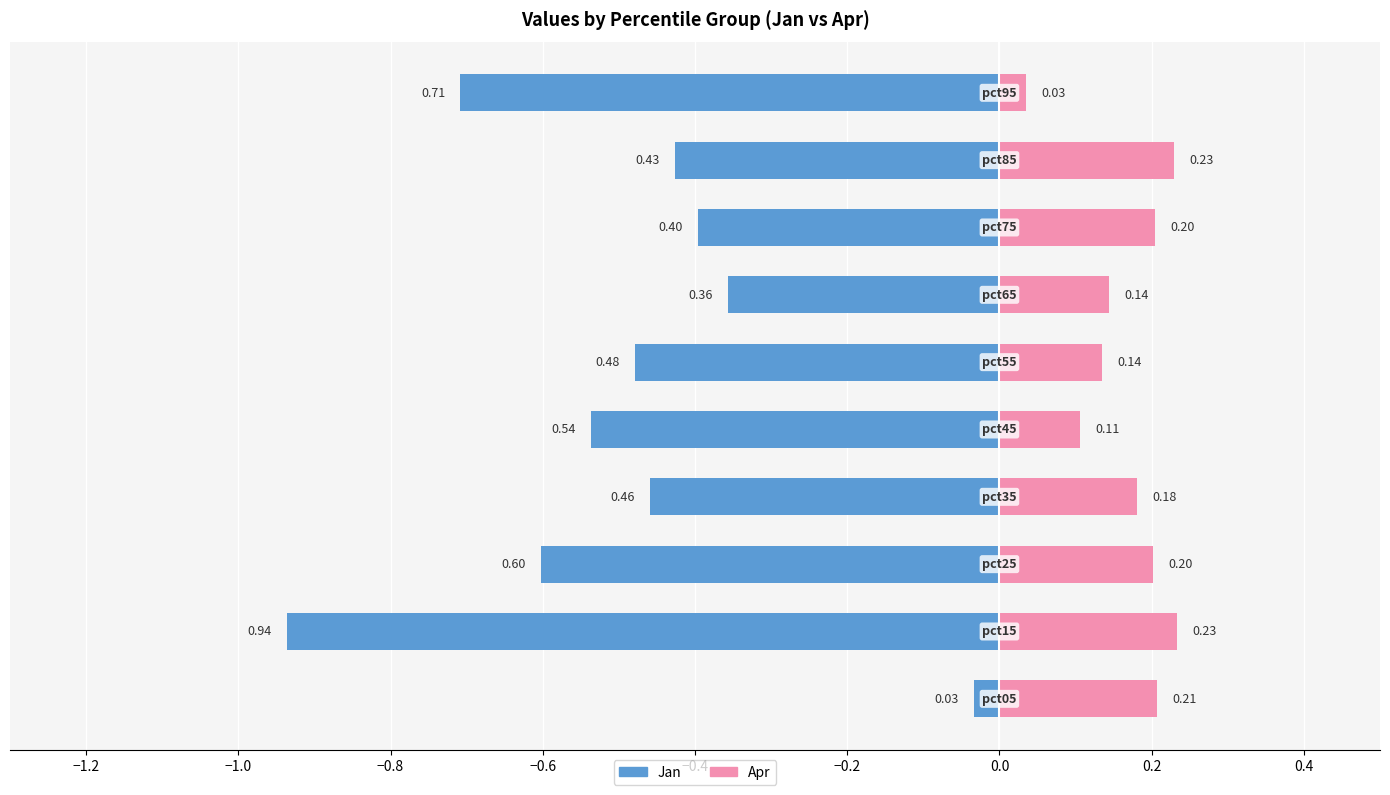

Which series has the largest total across all categories?

Jan